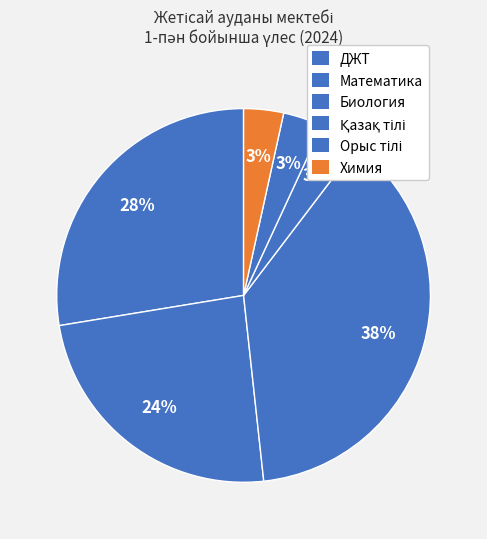

Does ДЖТ account for over 50% of the chart?

No